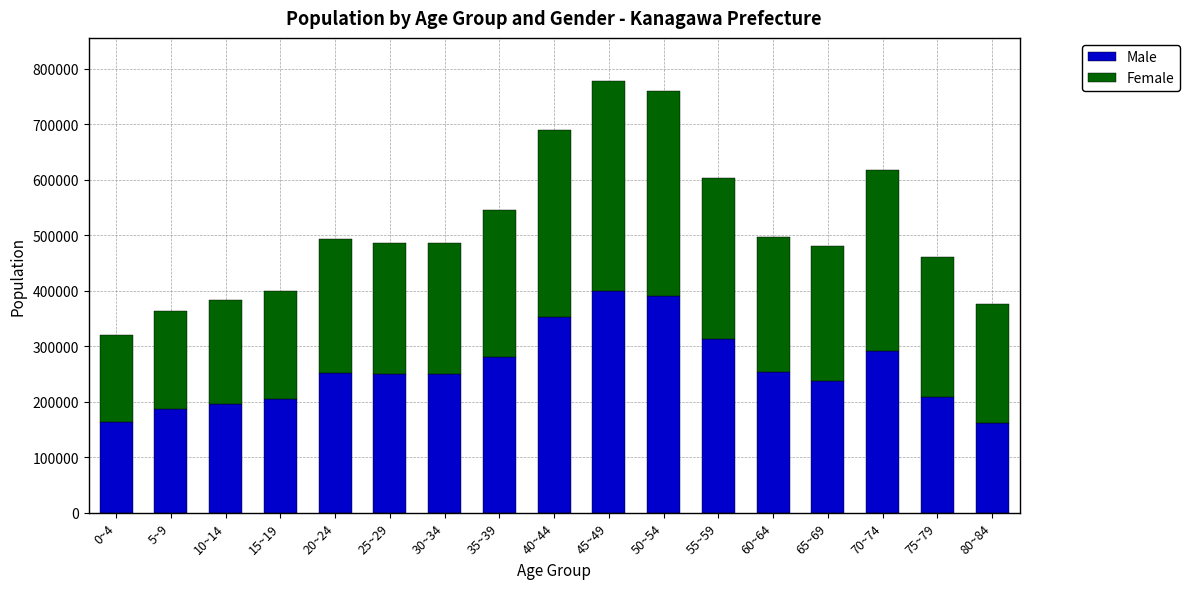

What is the lowest value of the Male series?

162004